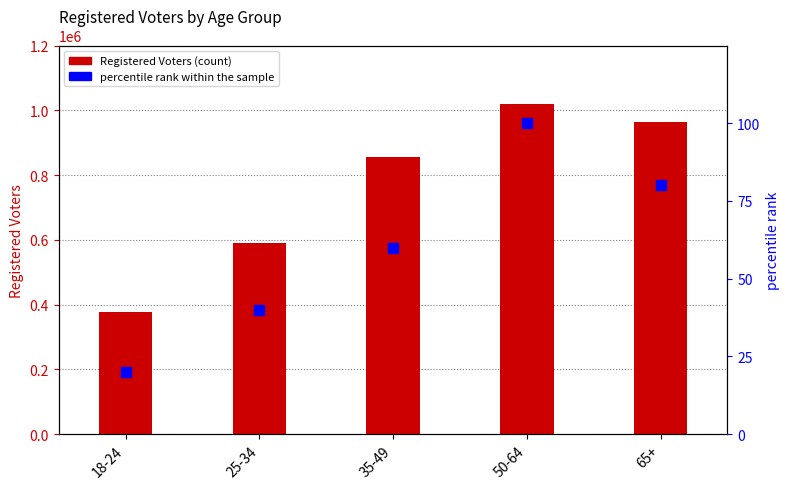

At how many categories does at least one series exceed 717161?

3